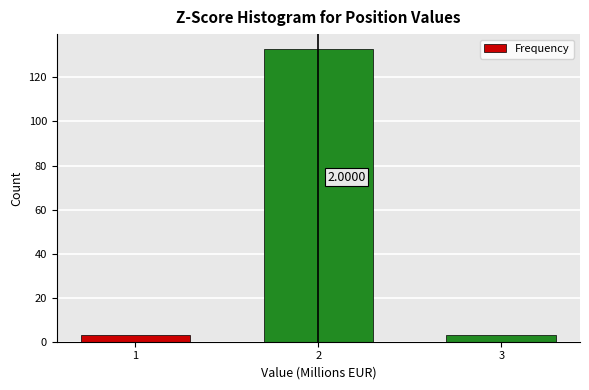

What is the difference between the maximum and minimum values?

130